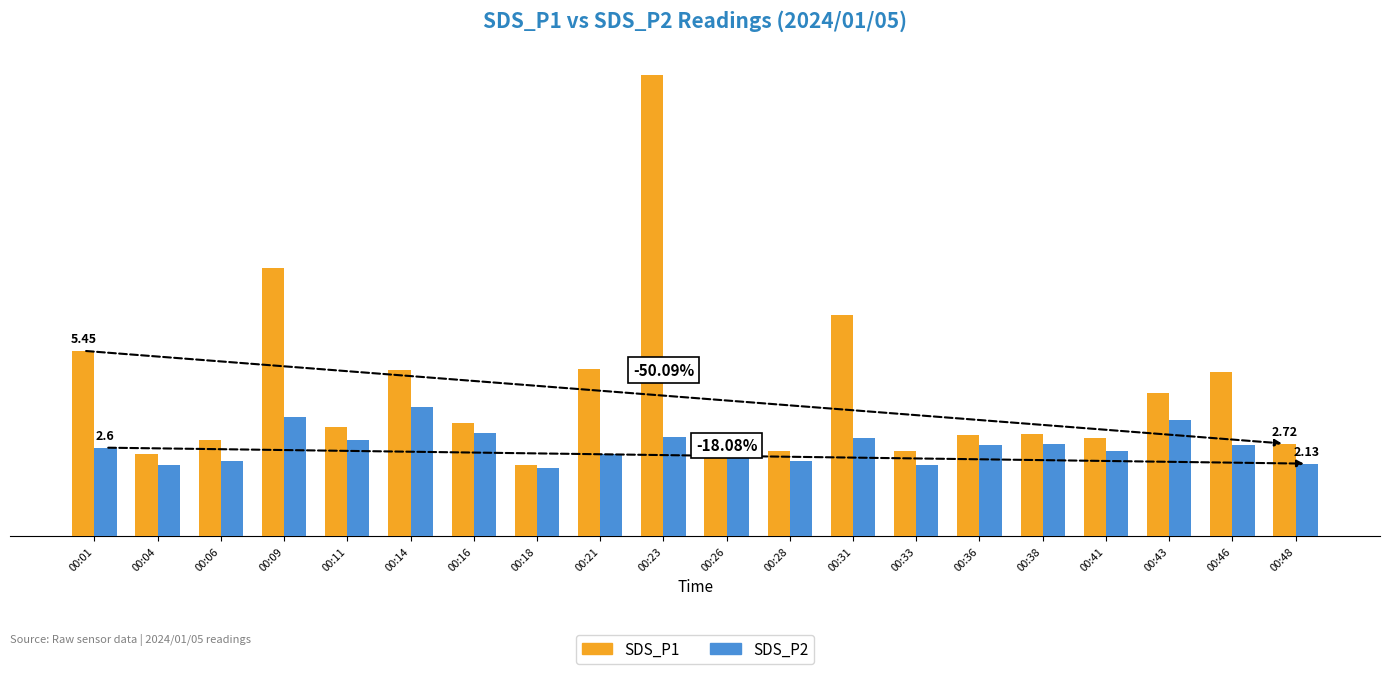

What is the sum of all SDS_P1 values?

85.5